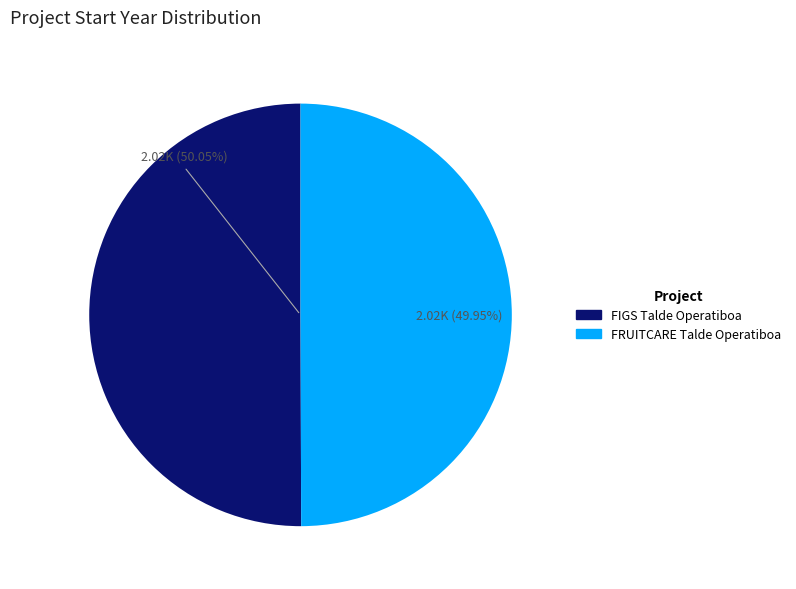

What is the ratio of the value at FIGS Talde Operatiboa to the value at FRUITCARE Talde Operatiboa?

1.0